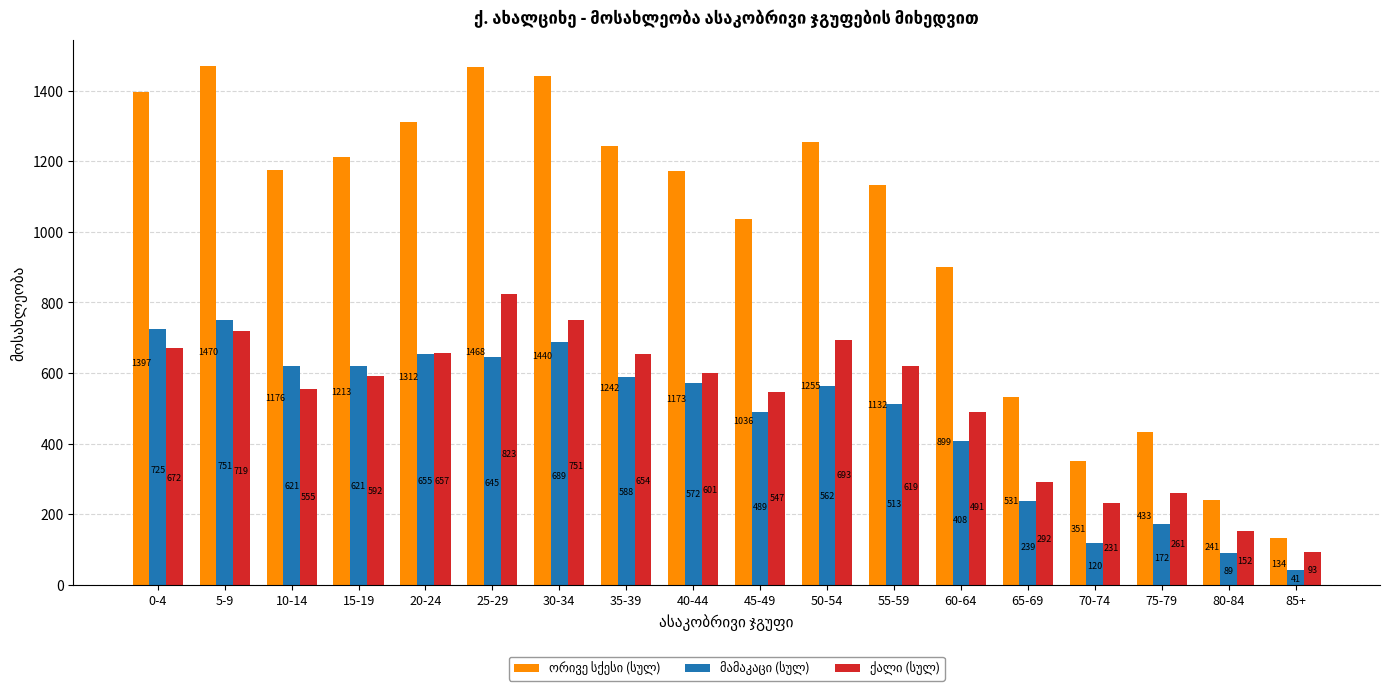

What is the difference between the highest and lowest values at 0-4?

725